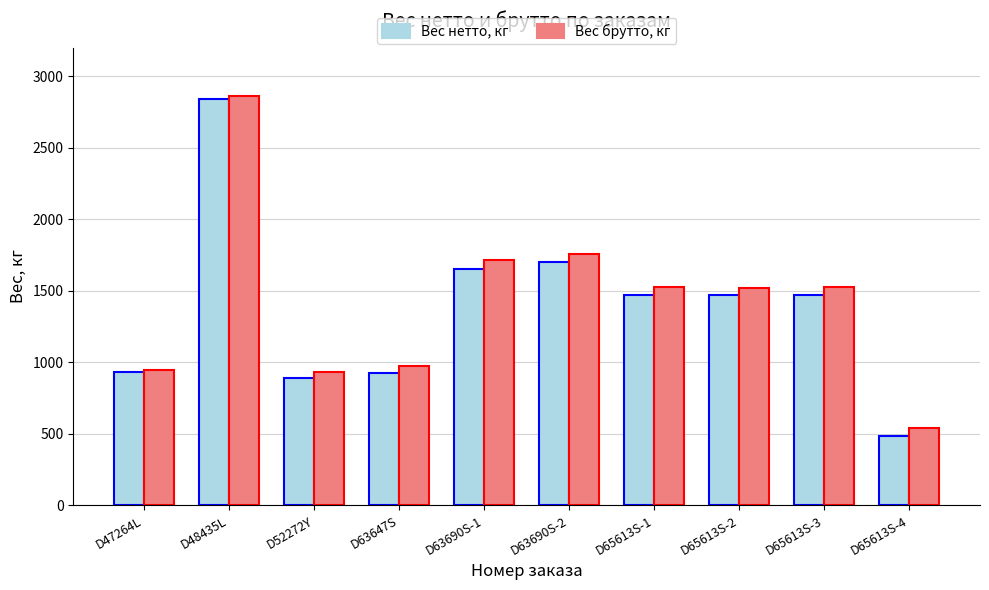

What is the maximum value shown in the chart?

2864